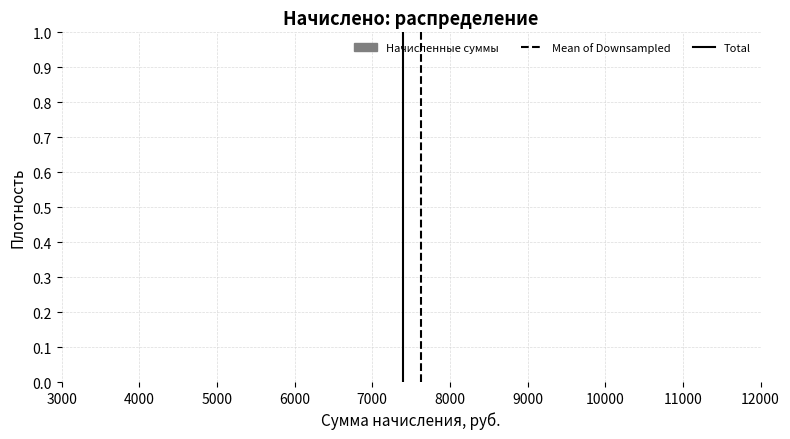

Reading left to right, list every bar in this chart as the range it spans on the x-axis followed by its height. Neither the bar edges nor the heights are printed on the chart, so give them approximately, as read against the axes.

5000 to 5500: under 0.01
5500 to 6000: 0
6000 to 6500: 0
6500 to 7100: 0
7100 to 7600: under 0.01
7600 to 8100: under 0.01
8100 to 8600: 0
8600 to 9100: 0
9100 to 9700: 0
9700 to 10200: under 0.01